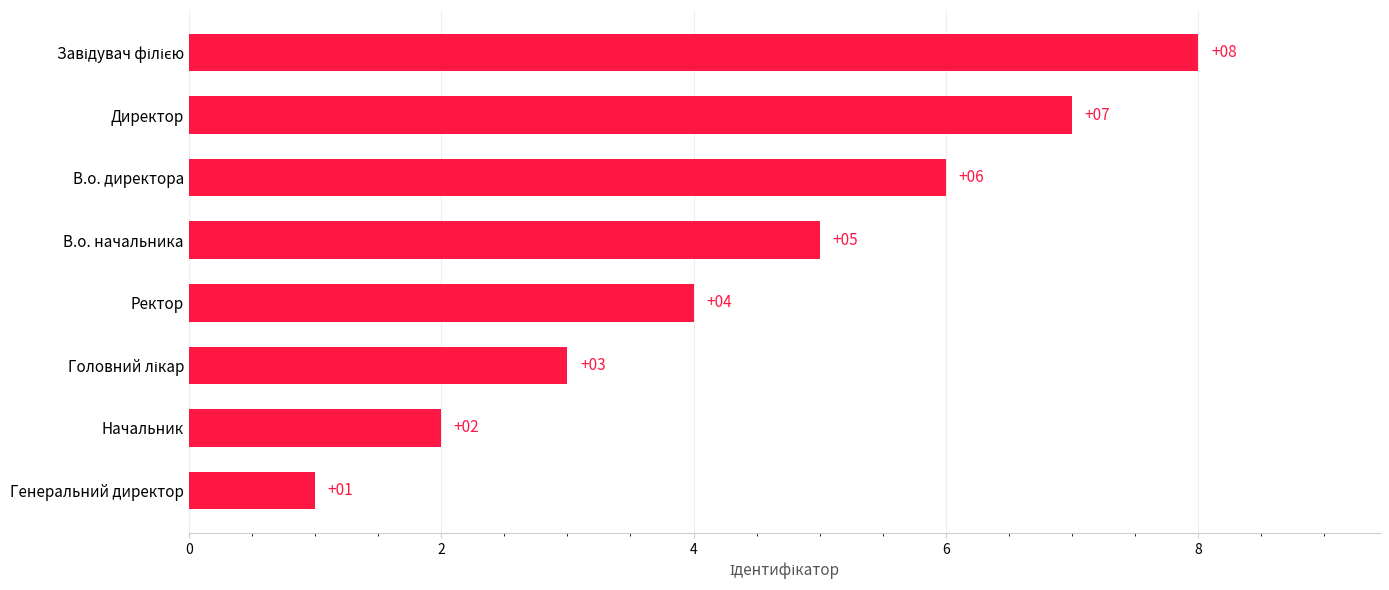

Are the bars horizontal?

Yes